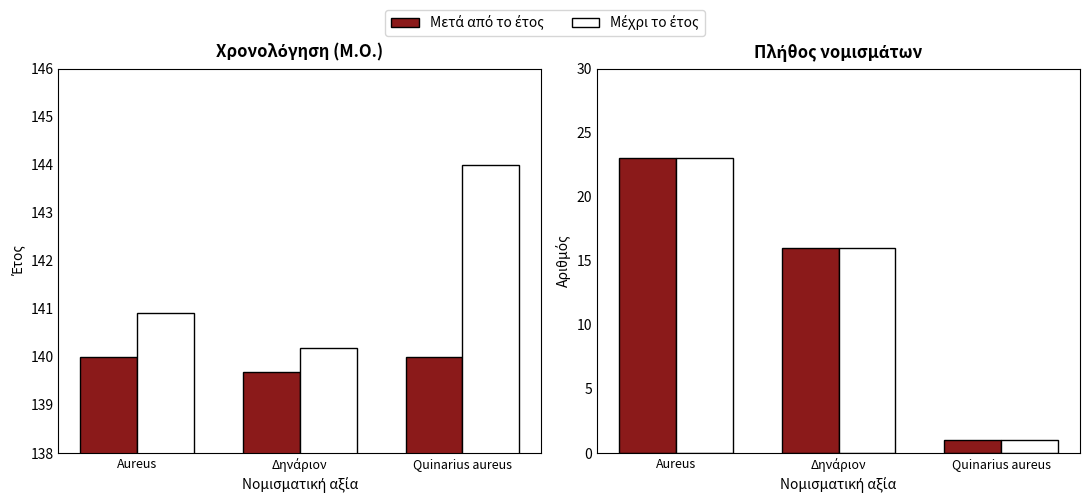

Which label corresponds to the largest value in the chart?

Aureus